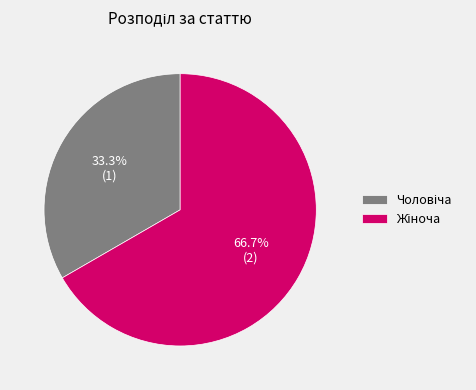

Does any single category account for the majority?

Yes